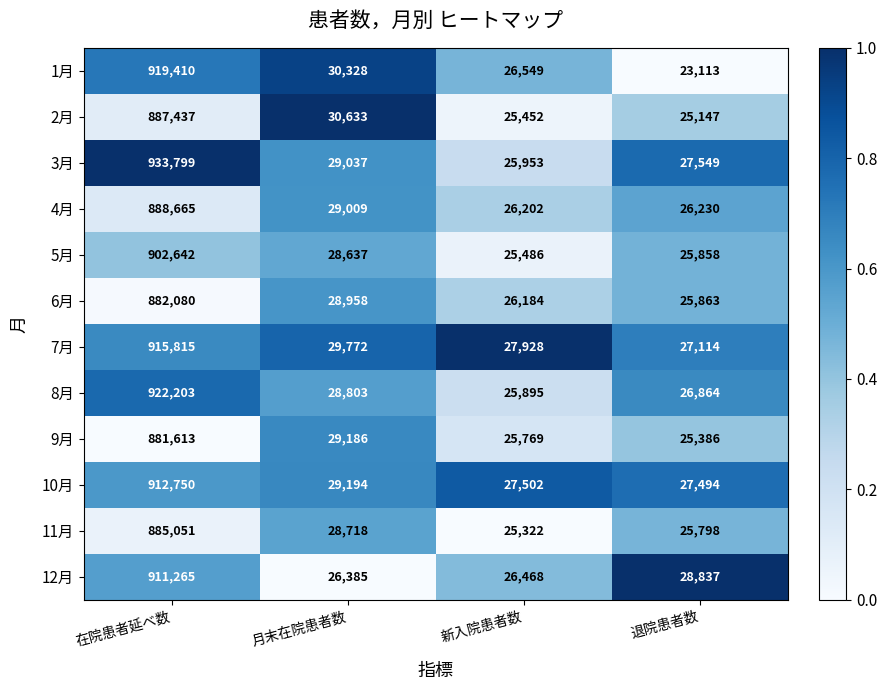

At which label is 11月 closest to 455186?

月末在院患者数